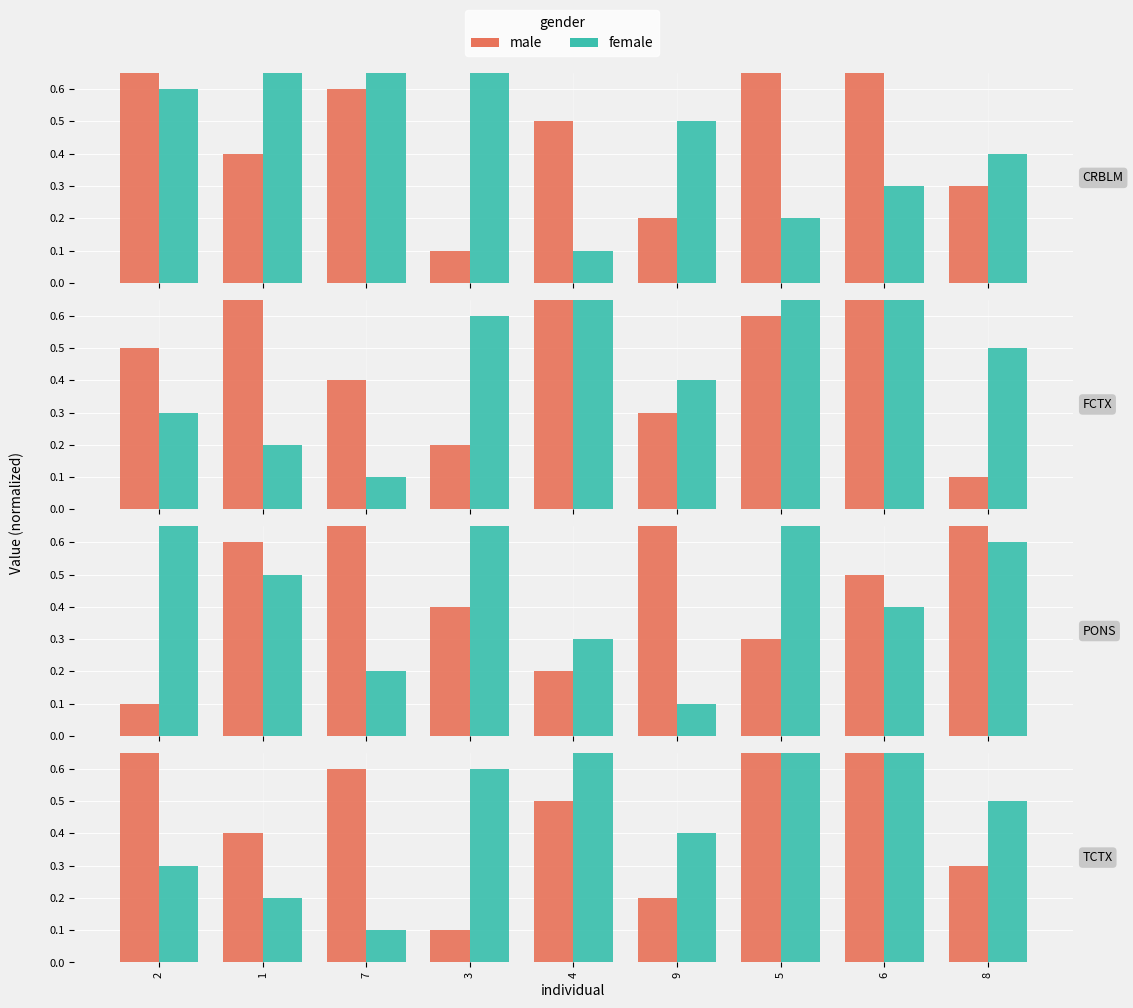

What is the difference between the second highest and minimum values in the female series?

0.7